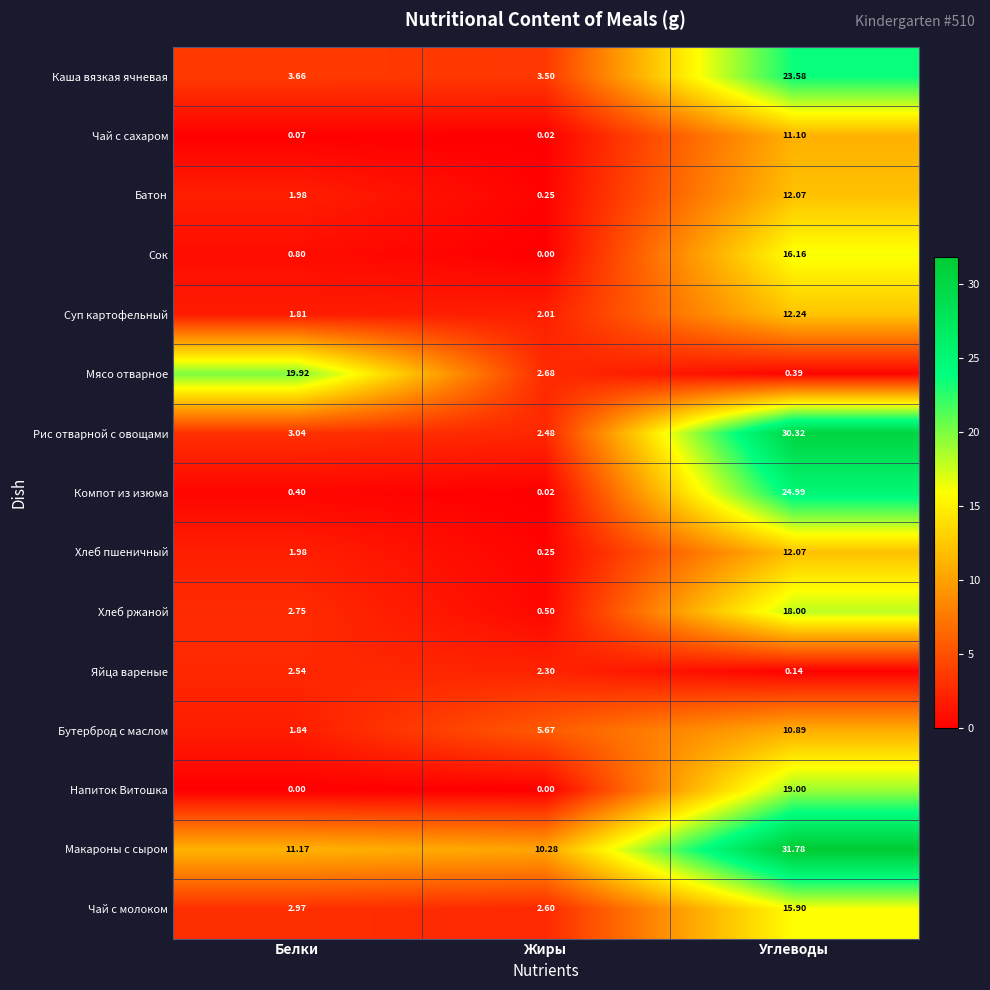

At which label does Суп картофельный reach its minimum?

Белки